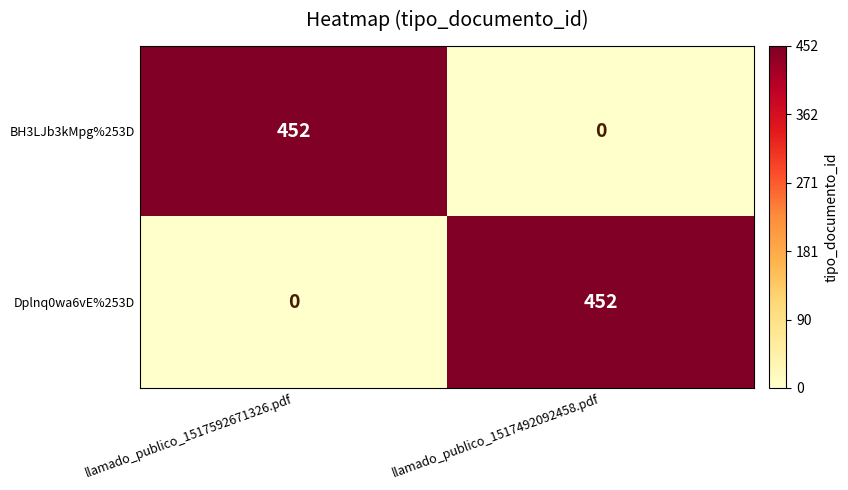

The value of BH3LJb3kMpg%253D at llamado_publico_1517492092458.pdf is 0. True or false?

True